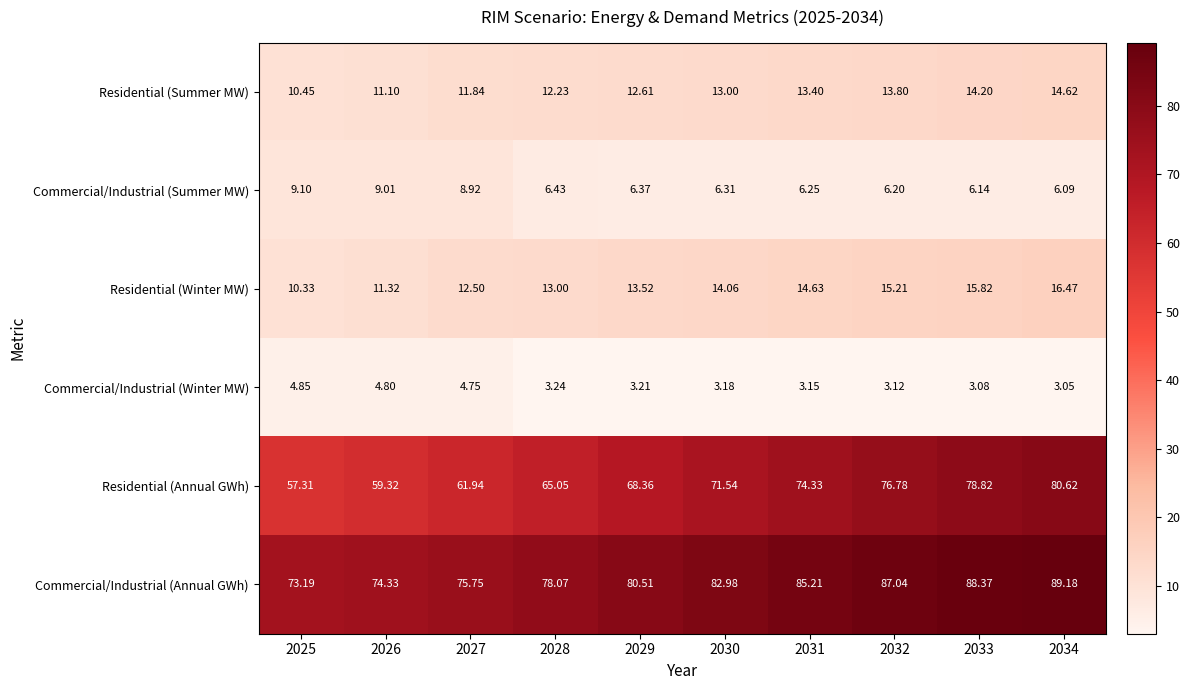

What is the total value across all series at 2026?

169.9